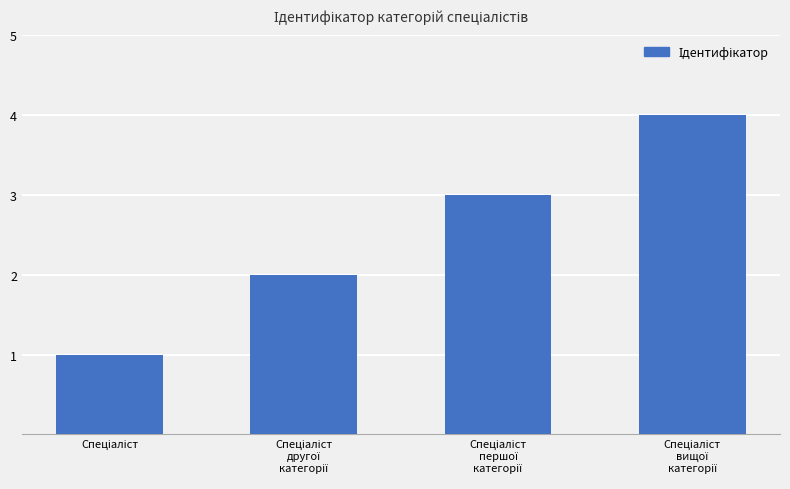

What is the greatest value displayed?

4